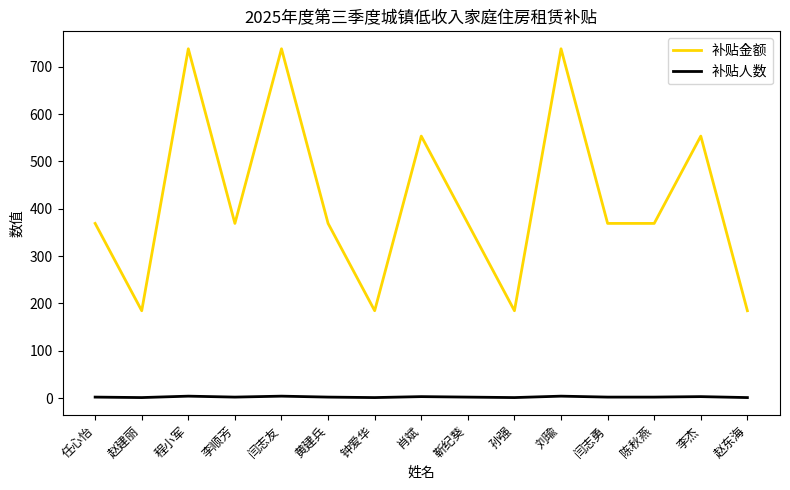

The 补贴金额 series shows 184.5 at 孙强. True or false?

True